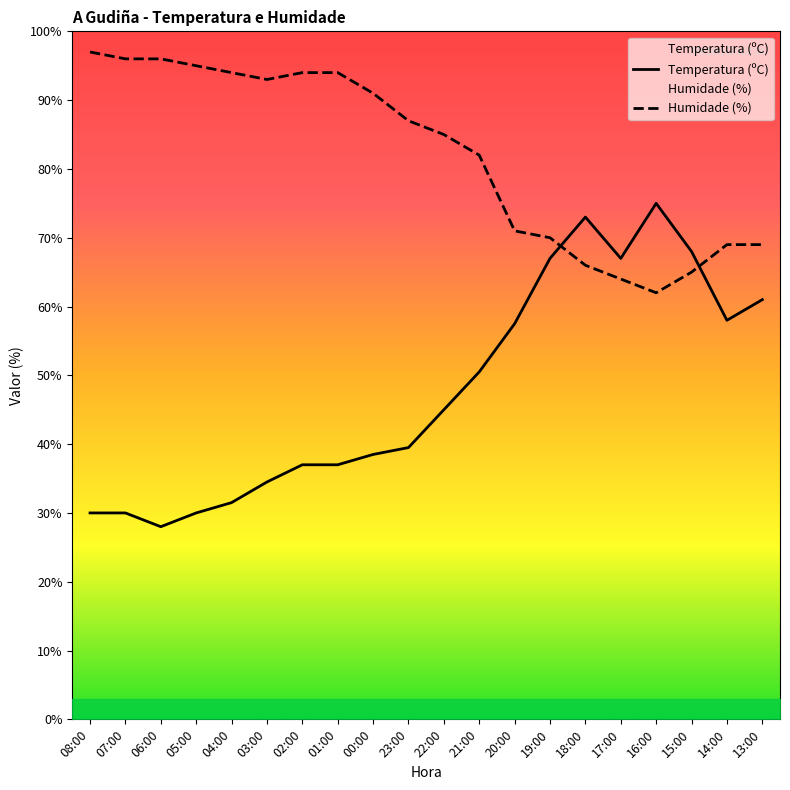

Where do Temperatura (ºC) and Humidade (%) first cross each other?

19:00 and 18:00